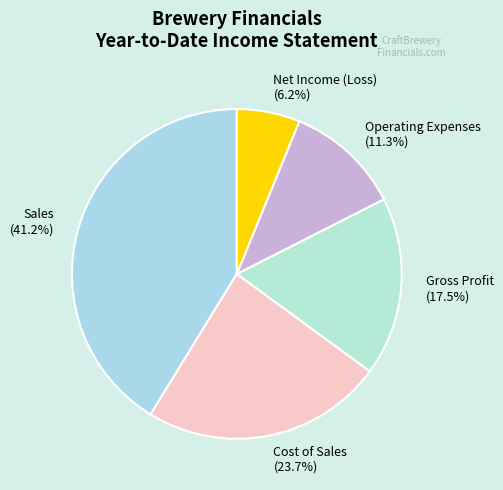

Which slice is the largest?

Sales